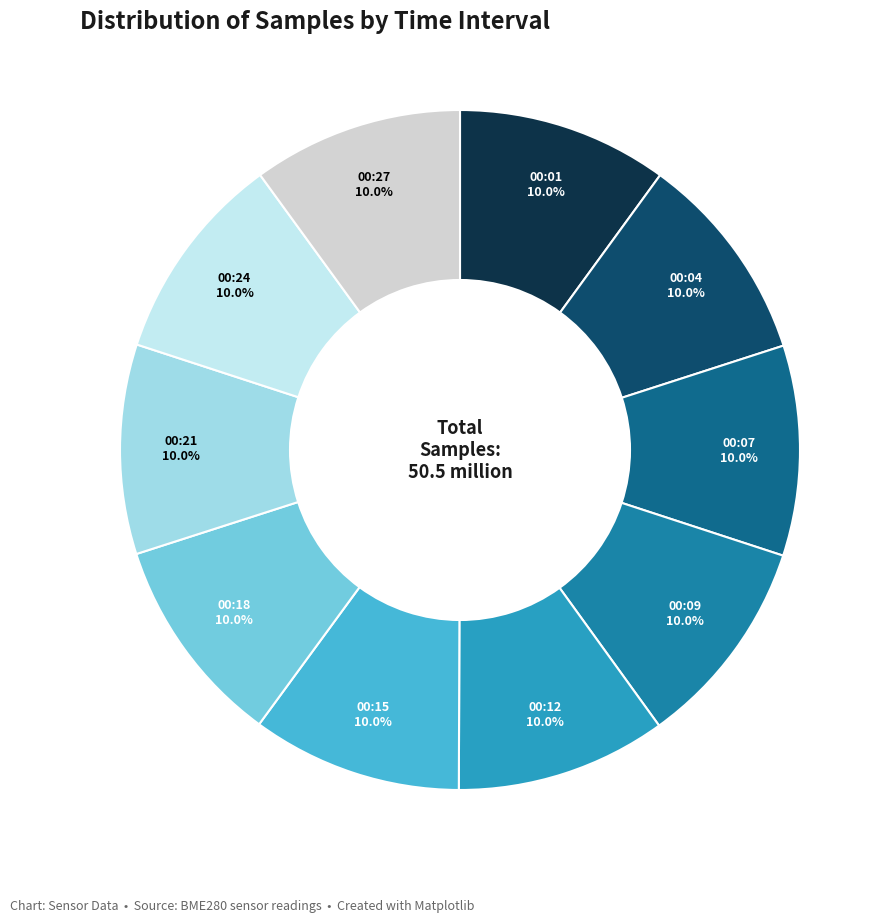

How many segments does this pie chart have?

10